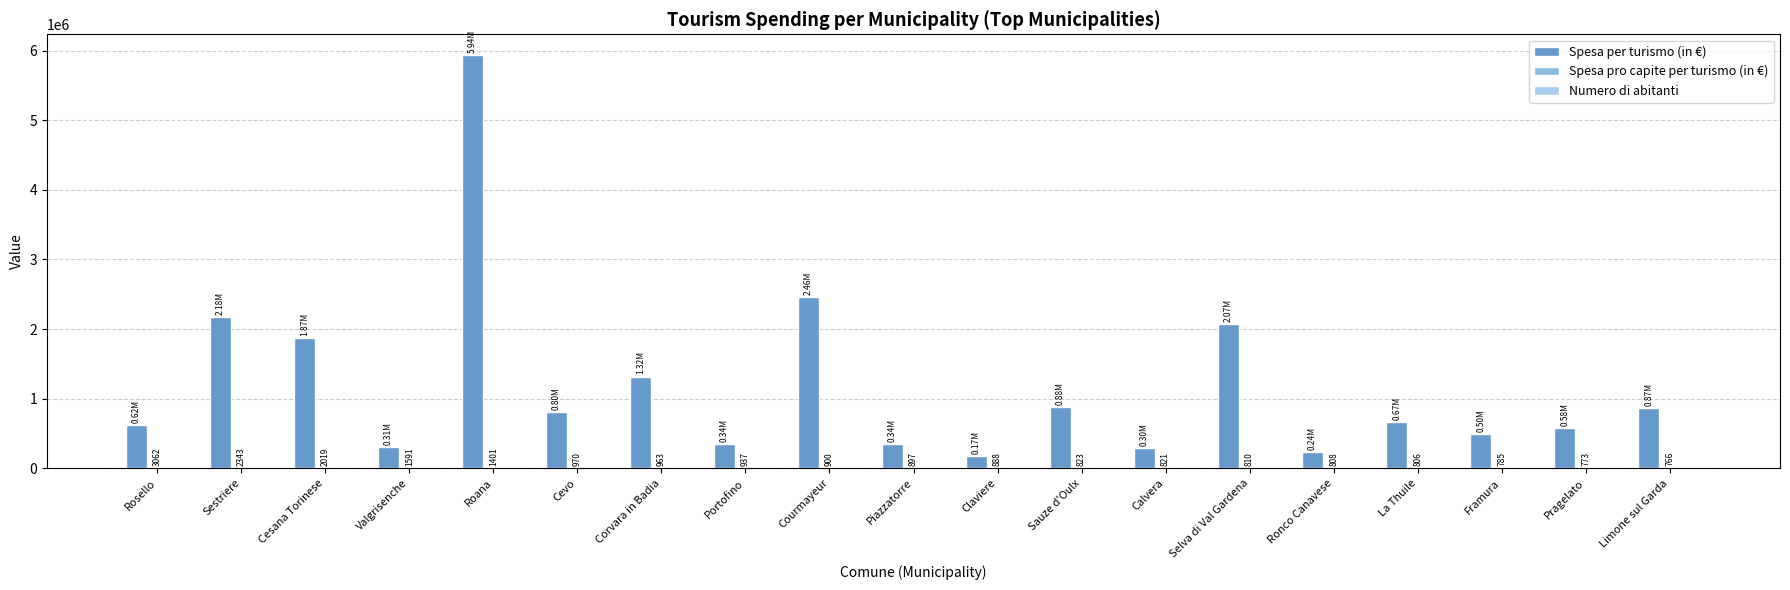

Which label corresponds to the largest value in the chart?

Roana